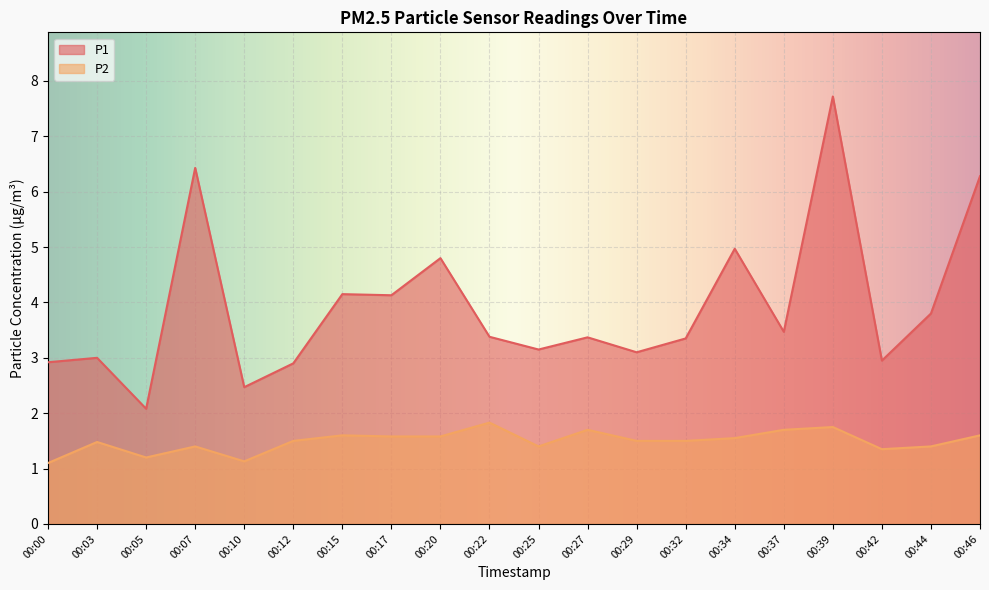

What value does the P2 series have at 00:07?

1.4